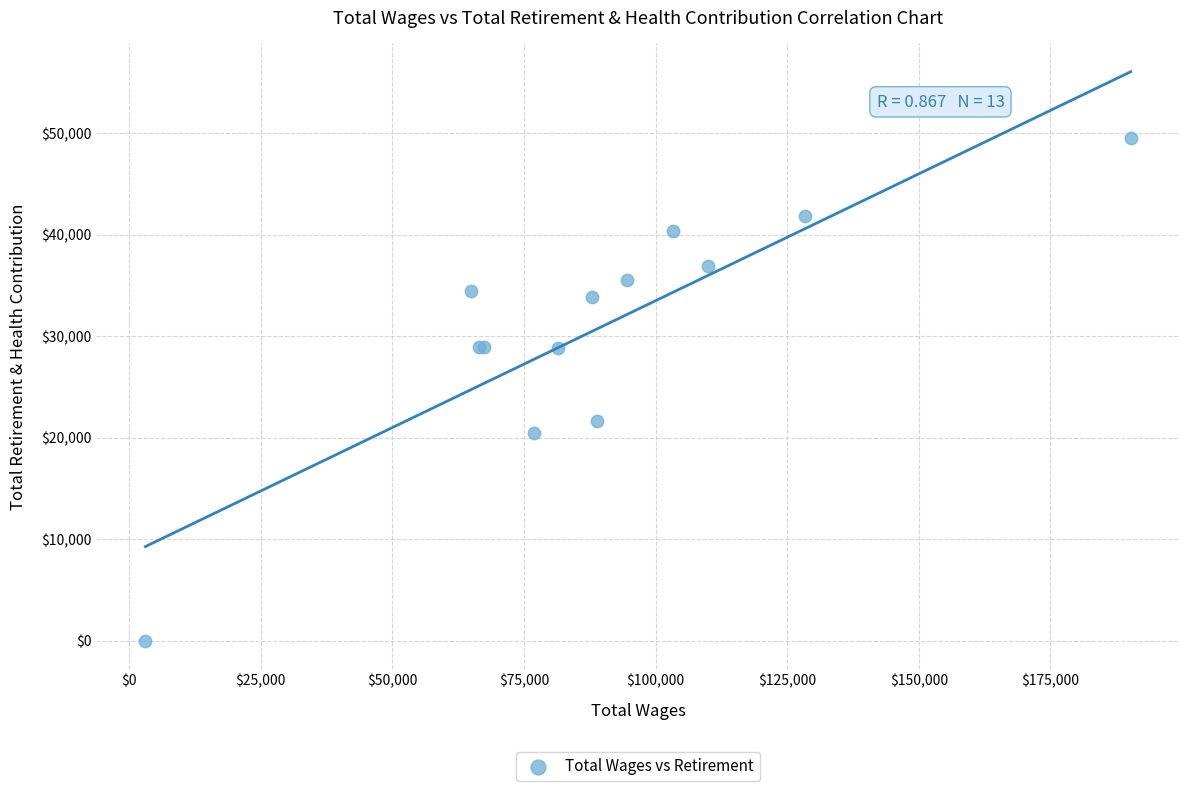

What Y value in the scatter plot is closest to 24782?

21666